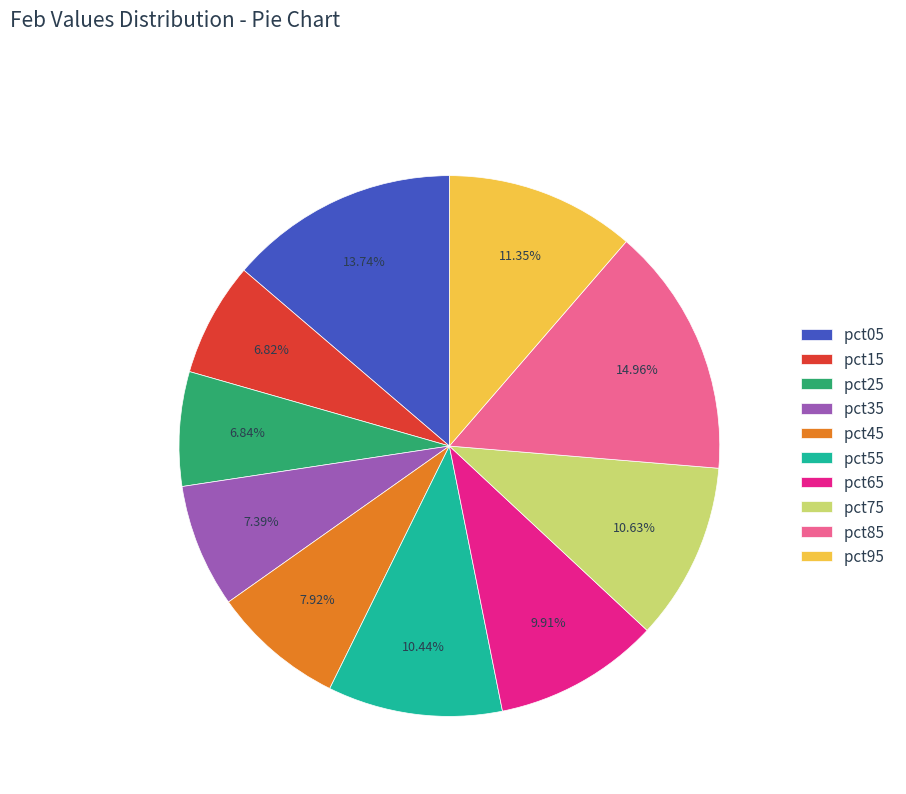

What is the total percentage of pct15 and pct35?

14.2%